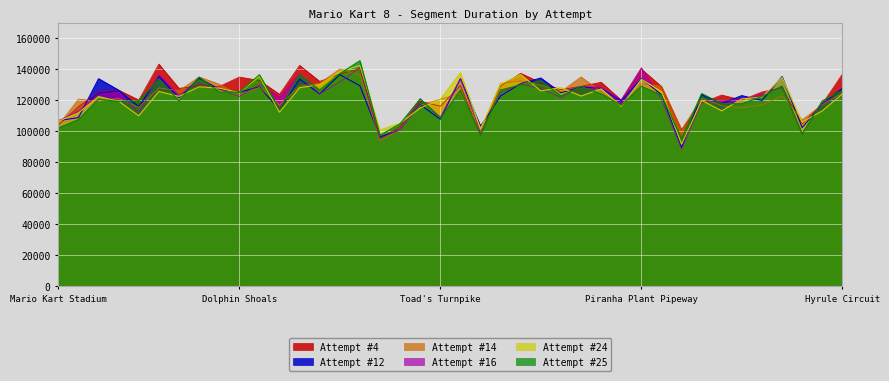

What is the maximum value for Attempt #24?

142256